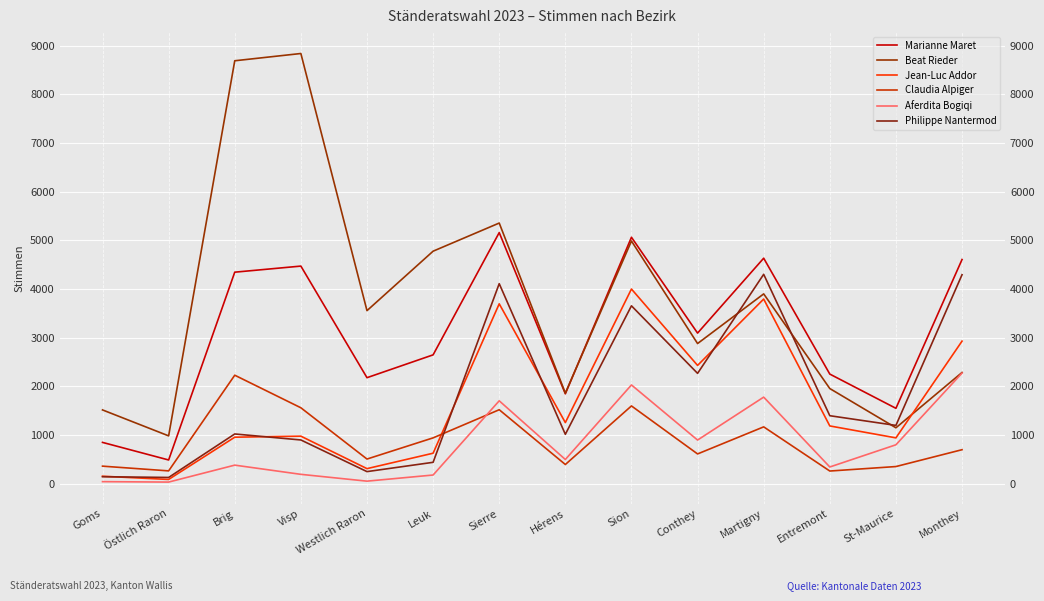

The value of Marianne Maret at Entremont is 897. True or false?

False